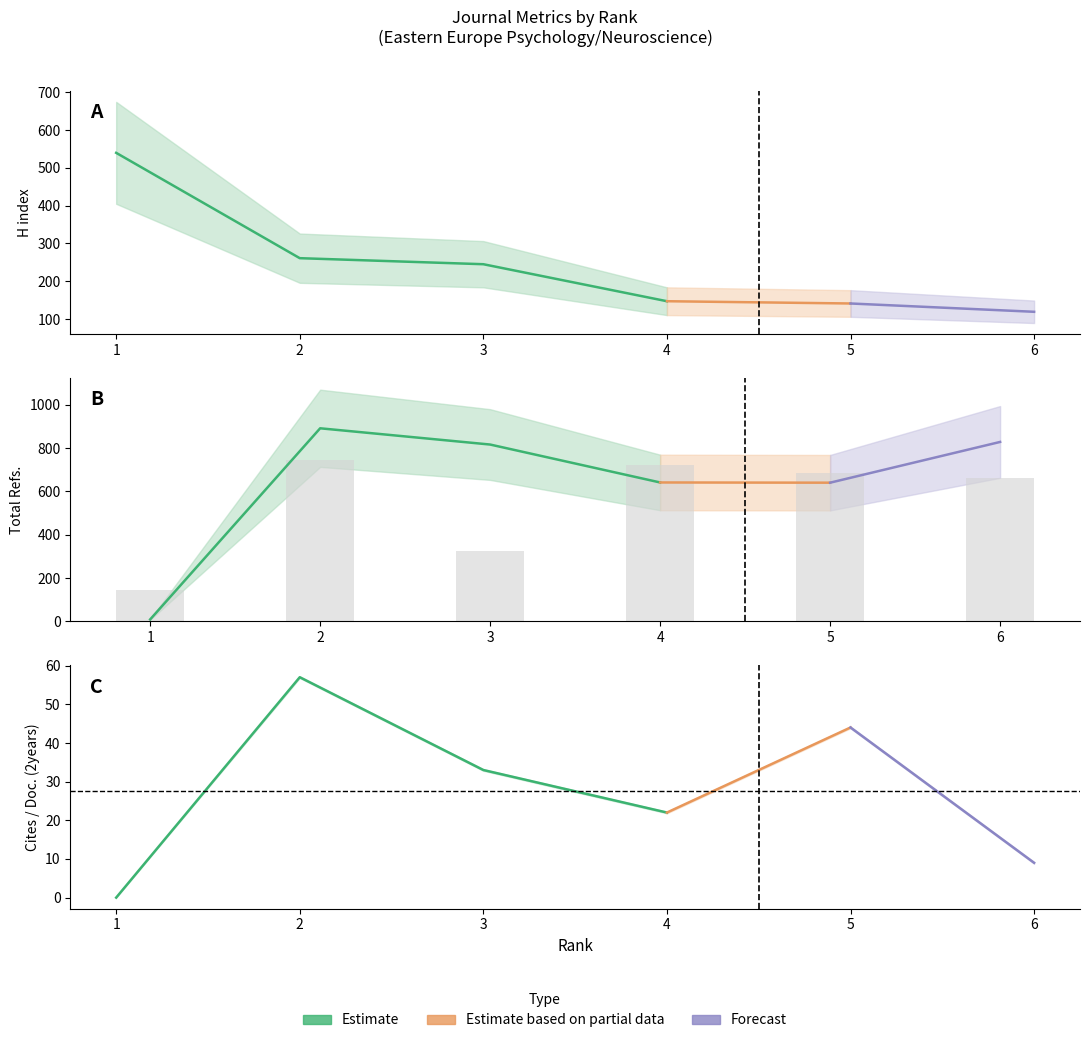

True or false: the data shows 324 at 3.

True